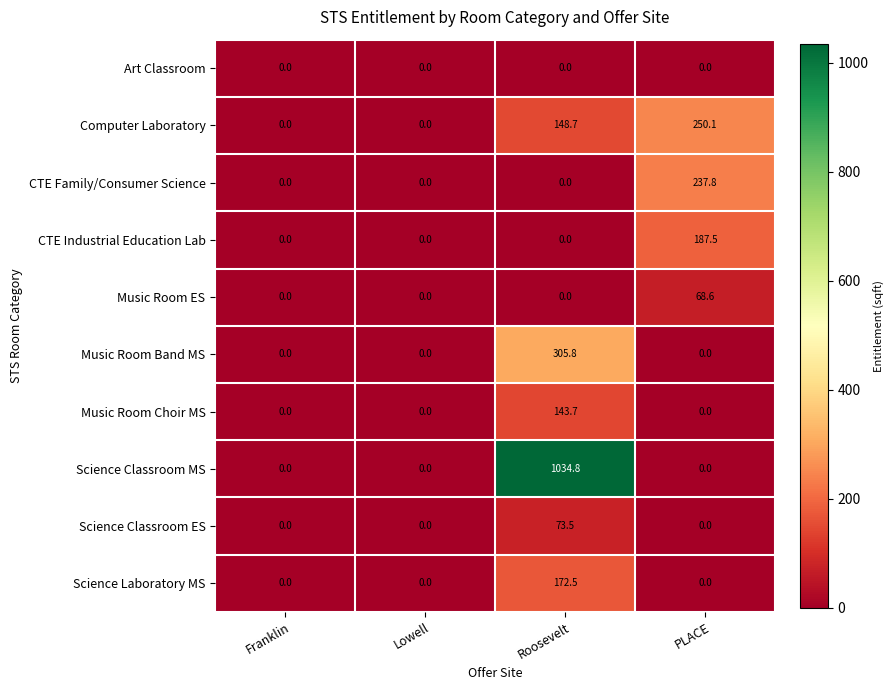

List the series in order of their peak value, lowest first.

Art Classroom, Music Room ES, Science Classroom ES, Music Room Choir MS, Science Laboratory MS, CTE Industrial Education Lab, CTE Family/Consumer Science, Computer Laboratory, Music Room Band MS, Science Classroom MS